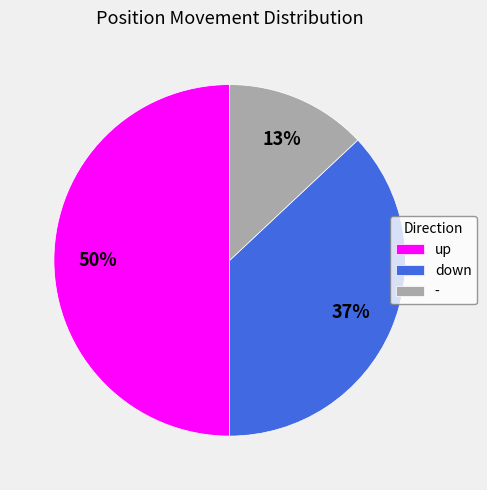

To the nearest percent, what portion does down represent?

37%